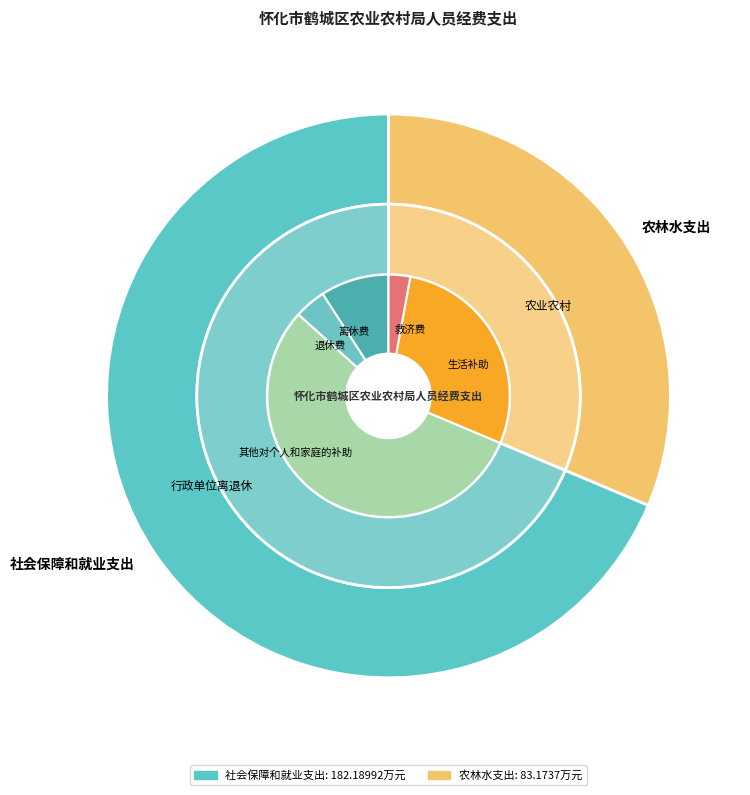

Which slice represents more than half of the pie?

社会保障和就业支出